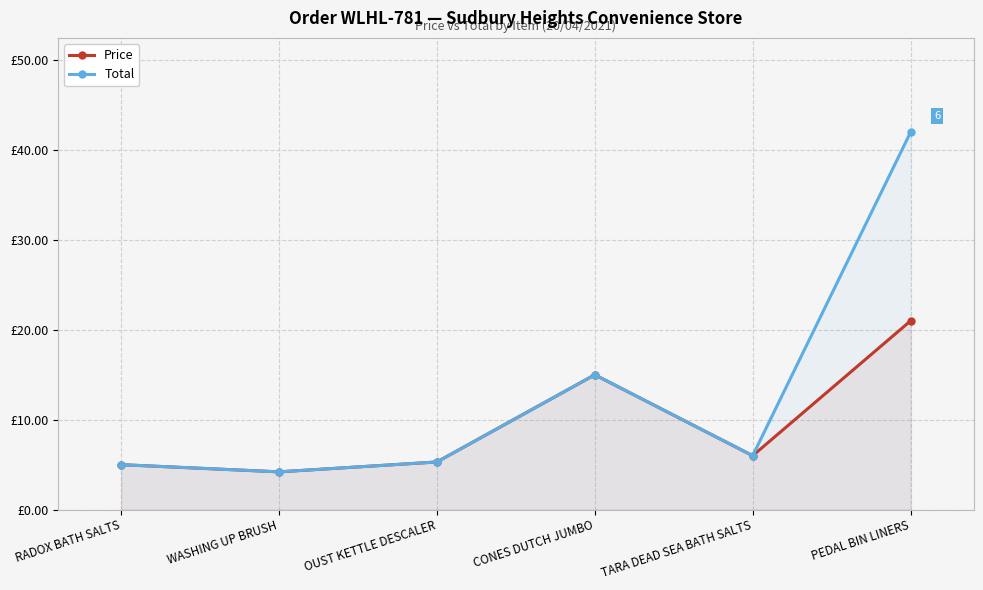

What is the smallest value displayed?

4.2